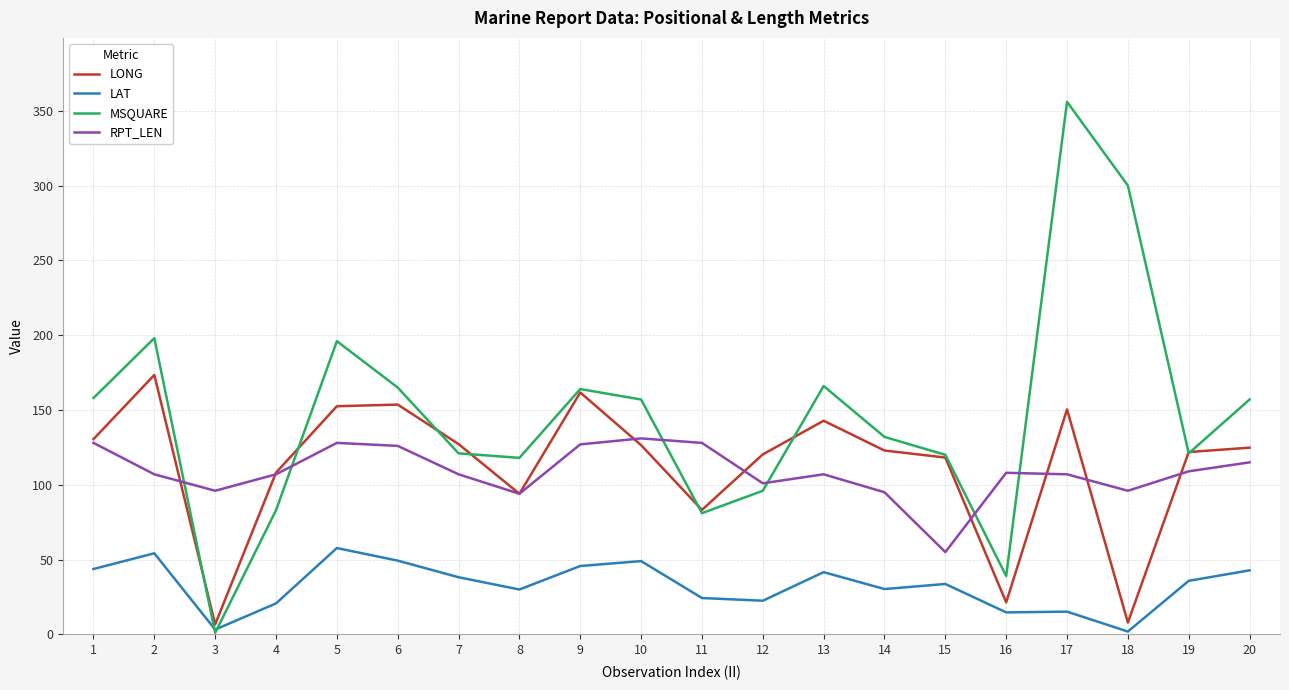

At which category is the sum across all series the highest?

17